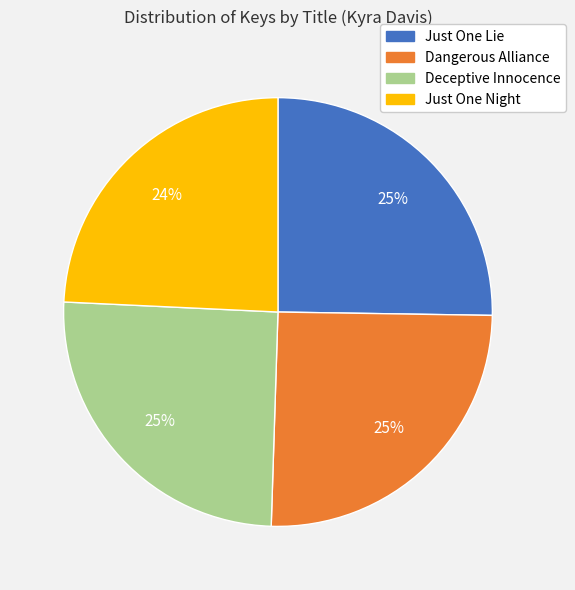

To the nearest percent, what percentage of the pie is Just One Night?

24%